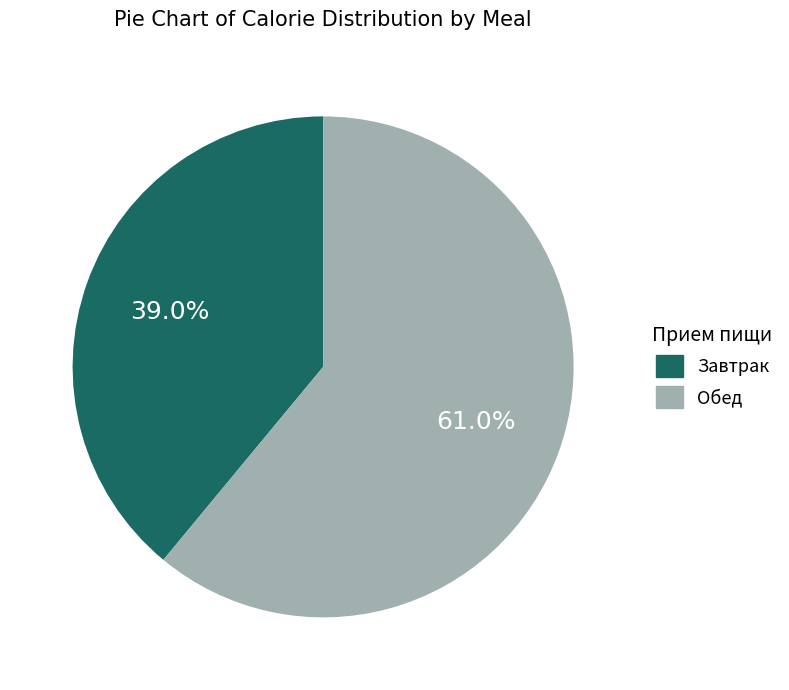

Is there any slice that represents more than half of the pie?

Yes